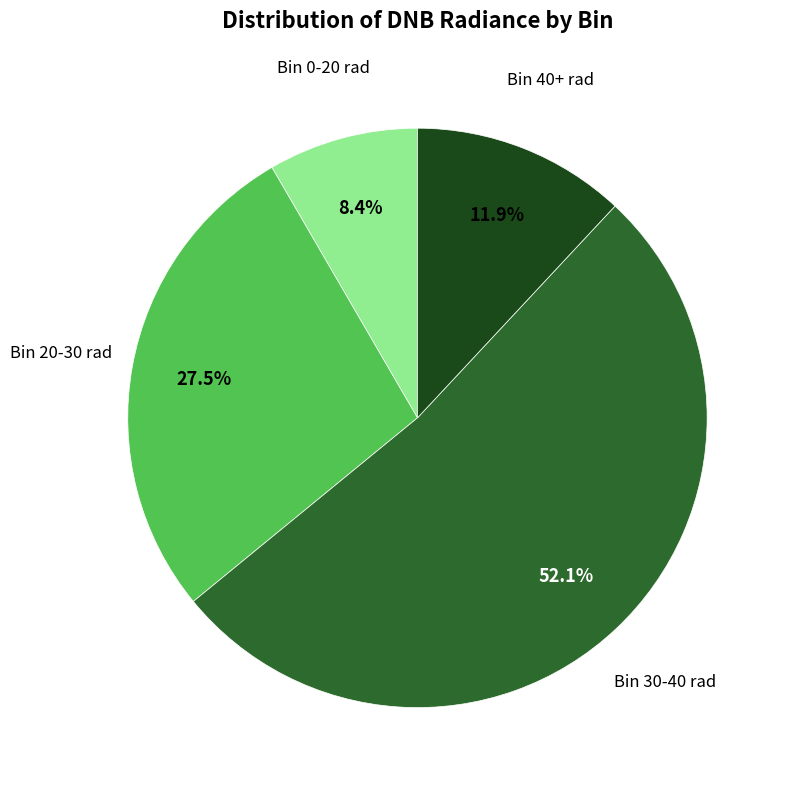

Does any single category account for the majority?

Yes